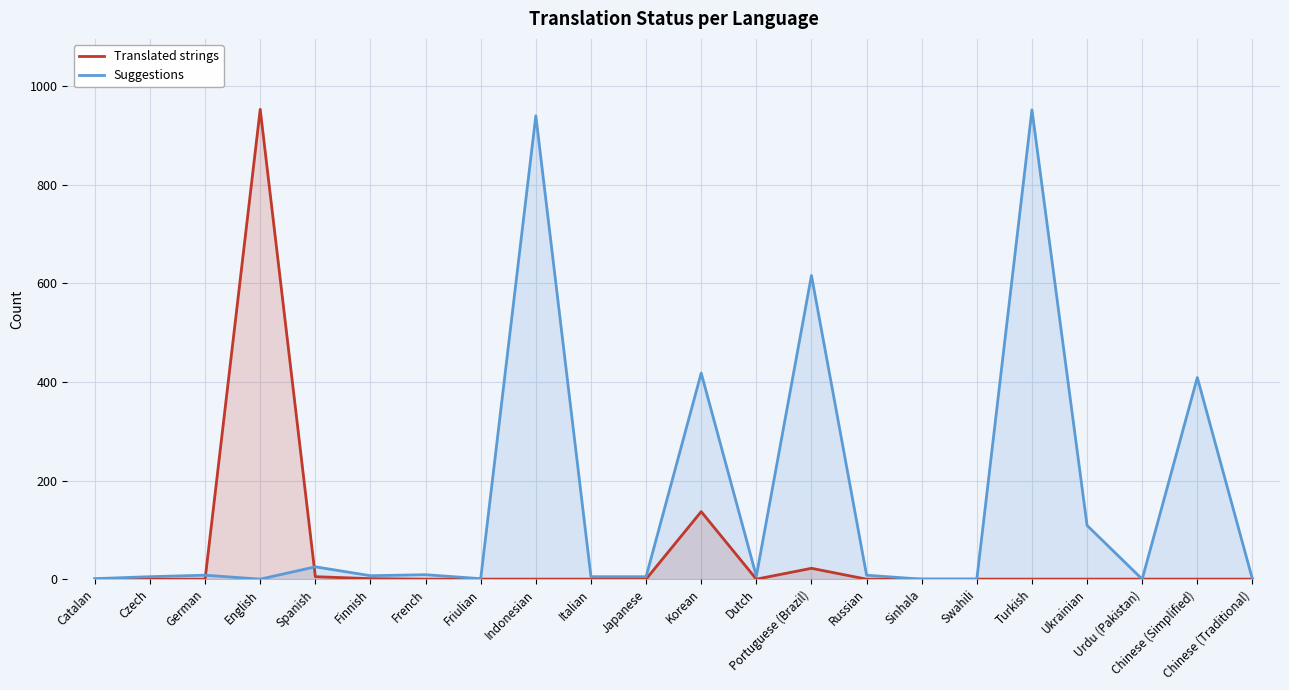

What is the label of the 1st point from the right?

Chinese (Traditional)